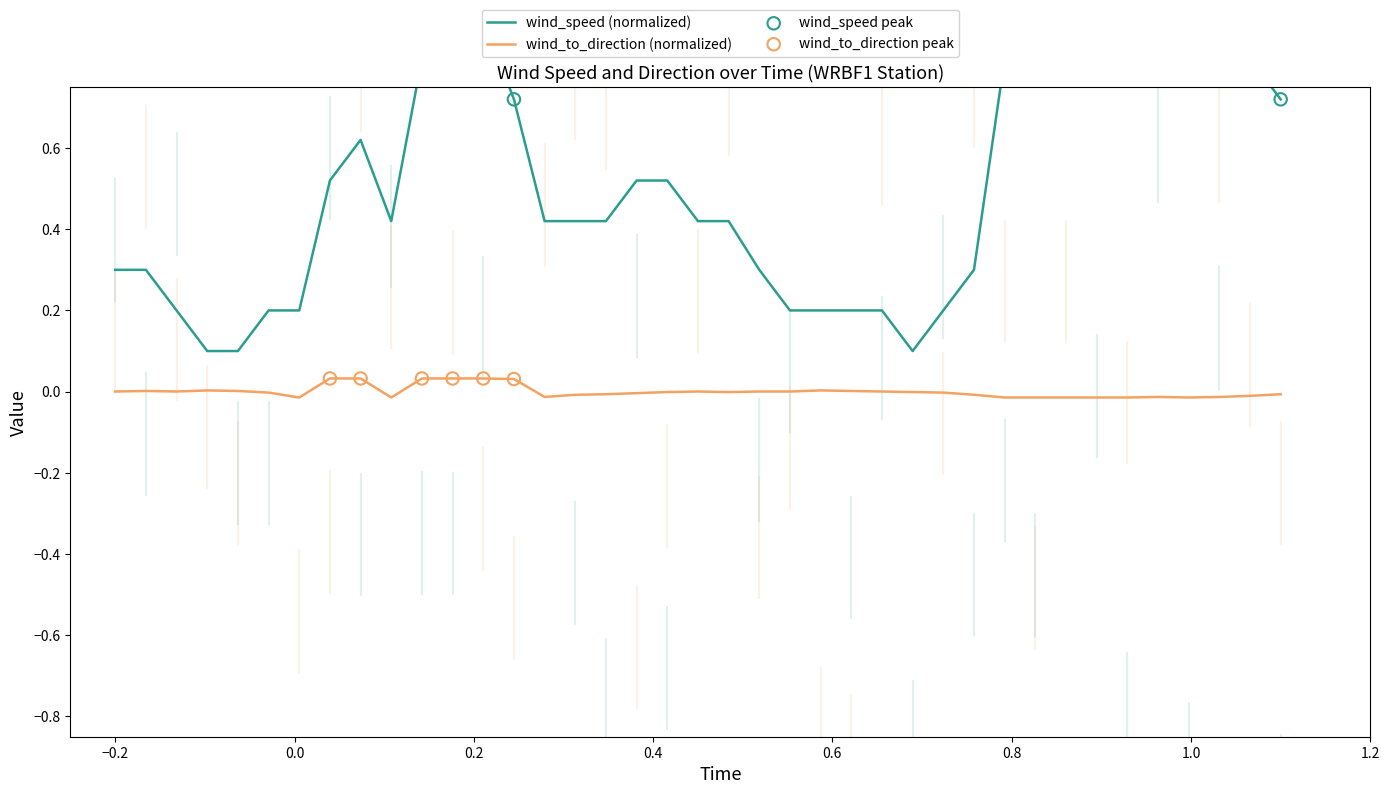

Which series contains the highest Y value?

wind_speed